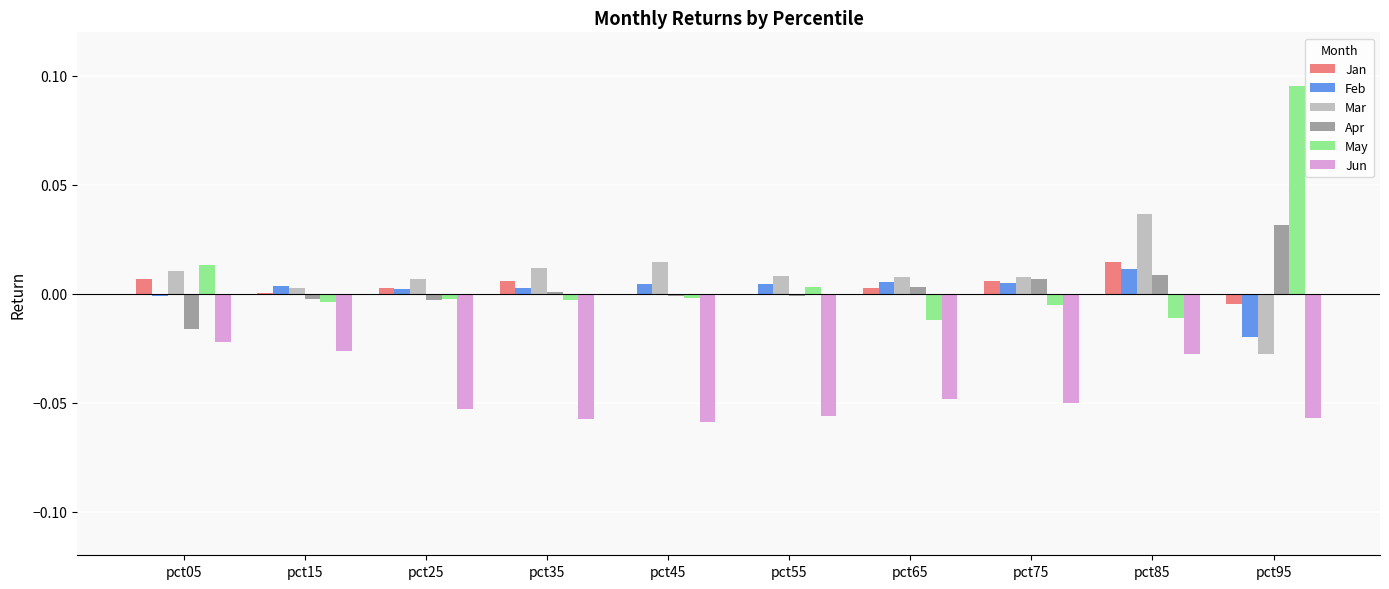

The value of Mar at pct35 is 0.0. True or false?

True